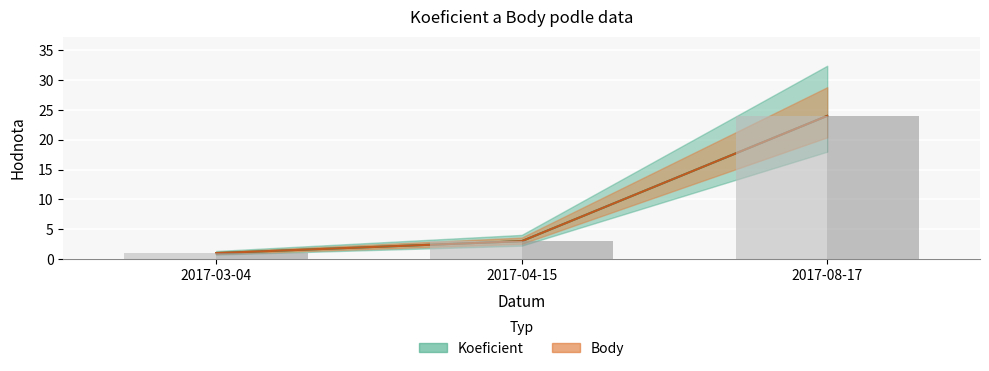

How many data points in Koeficient (bar) are less than 3?

1